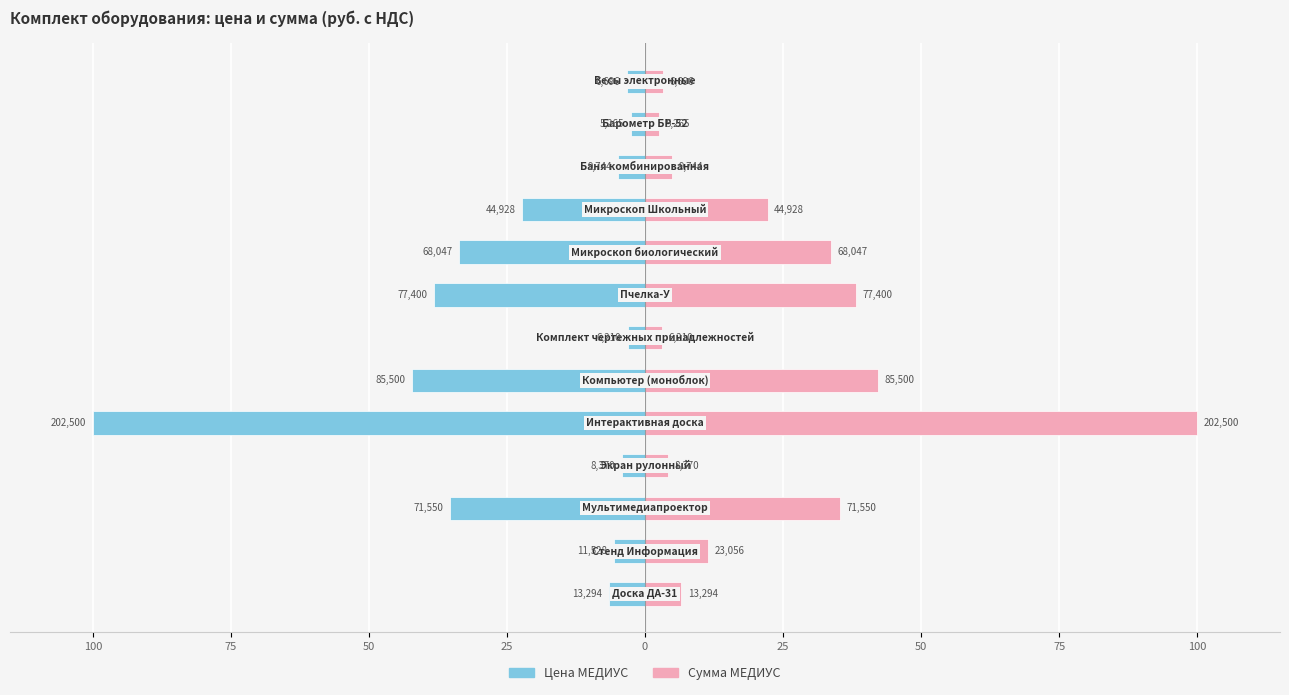

Which series changed the most between 10 and 12?

Цена МЕДИУС